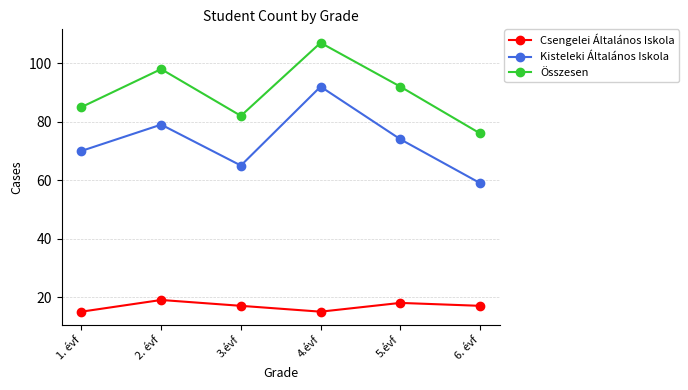

Does the chart have visible grid lines?

Yes